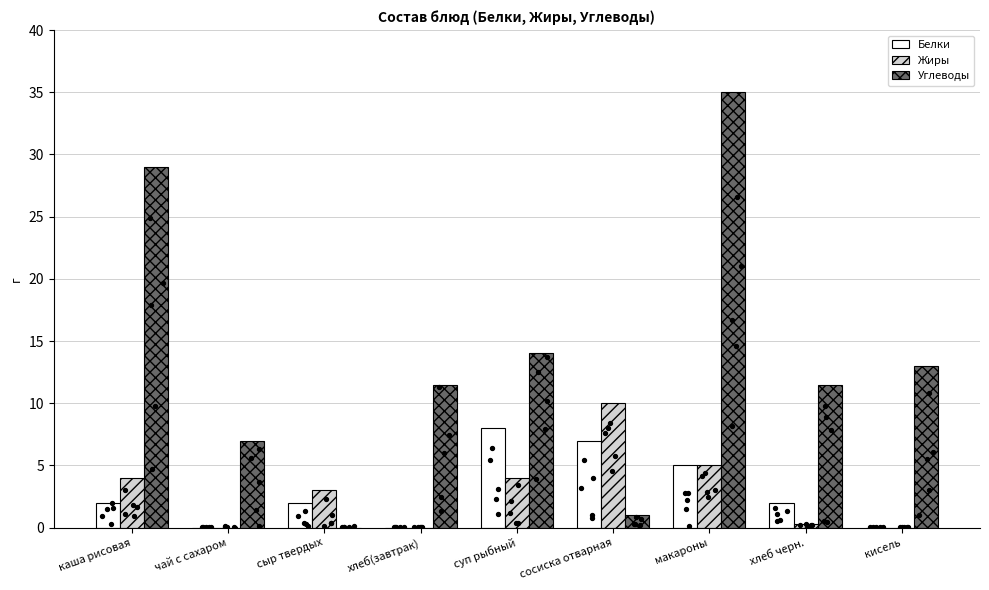

At which category is the sum across all series the highest?

макароны